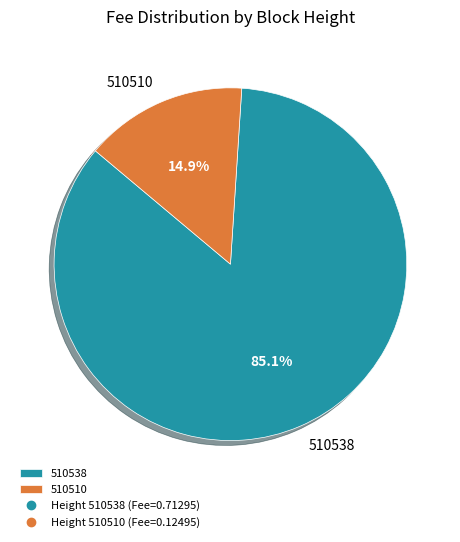

What percentage is the 510538 slice, to the nearest percent?

85%